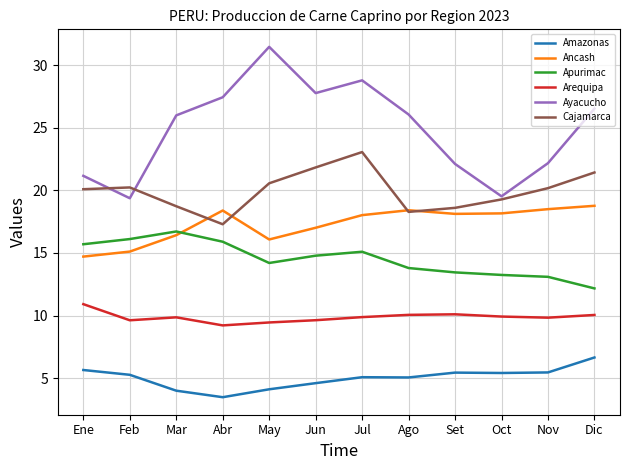

What is the difference between the maximum and second lowest values in the Apurimac series?

3.6